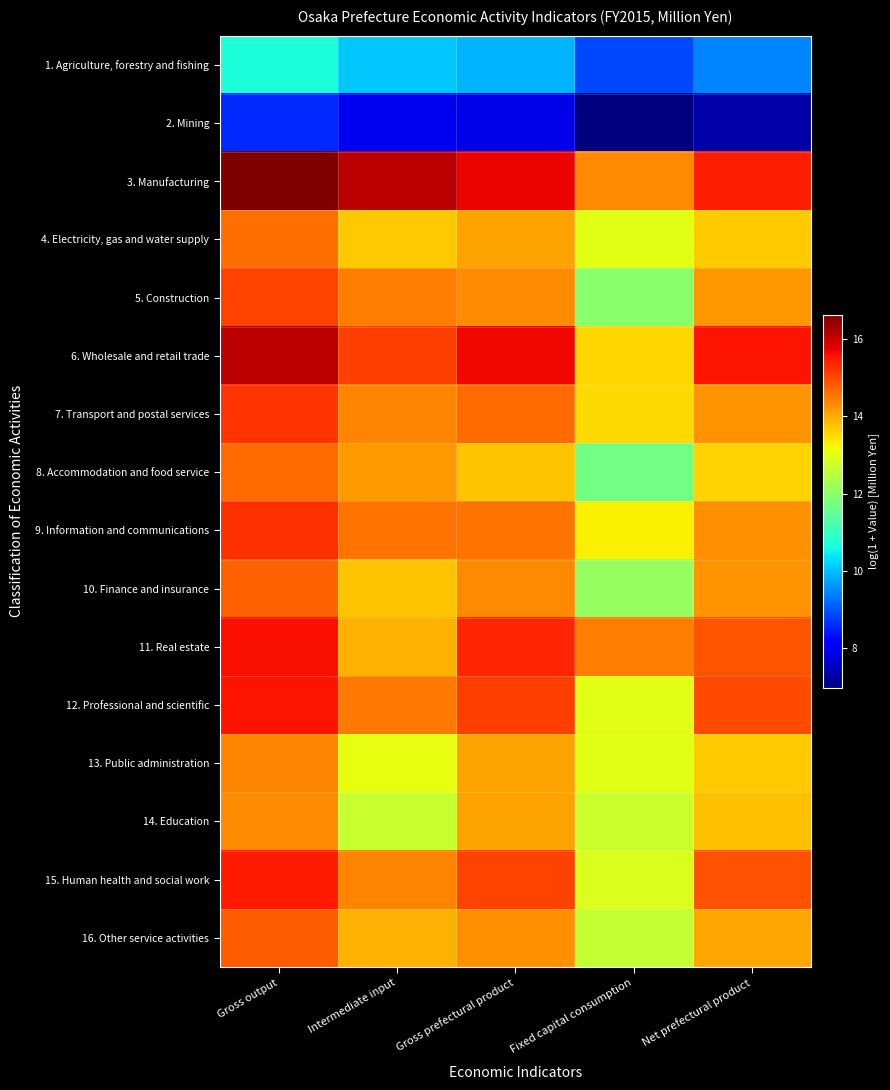

Reading left to right, transcribe all the data shown in this chart.

1. Agriculture, forestry and fishing: Gross output=10.7	Intermediate input=10.1	Gross prefectural product=9.9	Fixed capital consumption=8.9	Net prefectural product=9.4
2. Mining: Gross output=8.6	Intermediate input=7.9	Gross prefectural product=7.9	Fixed capital consumption=7.0	Net prefectural product=7.3
3. Manufacturing: Gross output=16.6	Intermediate input=16.1	Gross prefectural product=15.7	Fixed capital consumption=14.3	Net prefectural product=15.4
4. Electricity, gas and water supply: Gross output=14.6	Intermediate input=13.7	Gross prefectural product=14.1	Fixed capital consumption=13.0	Net prefectural product=13.7
5. Construction: Gross output=15.1	Intermediate input=14.5	Gross prefectural product=14.3	Fixed capital consumption=12.0	Net prefectural product=14.2
6. Wholesale and retail trade: Gross output=16.1	Intermediate input=15.1	Gross prefectural product=15.7	Fixed capital consumption=13.6	Net prefectural product=15.6
7. Transport and postal services: Gross output=15.2	Intermediate input=14.4	Gross prefectural product=14.6	Fixed capital consumption=13.5	Net prefectural product=14.2
8. Accommodation and food service: Gross output=14.7	Intermediate input=14.2	Gross prefectural product=13.7	Fixed capital consumption=11.7	Net prefectural product=13.6
9. Information and communications: Gross output=15.3	Intermediate input=14.6	Gross prefectural product=14.6	Fixed capital consumption=13.3	Net prefectural product=14.3
10. Finance and insurance: Gross output=14.8	Intermediate input=13.7	Gross prefectural product=14.3	Fixed capital consumption=12.1	Net prefectural product=14.2
11. Real estate: Gross output=15.6	Intermediate input=14.0	Gross prefectural product=15.4	Fixed capital consumption=14.5	Net prefectural product=14.9
12. Professional and scientific: Gross output=15.5	Intermediate input=14.5	Gross prefectural product=15.1	Fixed capital consumption=13.0	Net prefectural product=15.0
13. Public administration: Gross output=14.4	Intermediate input=13.1	Gross prefectural product=14.1	Fixed capital consumption=13.0	Net prefectural product=13.7
14. Education: Gross output=14.3	Intermediate input=12.7	Gross prefectural product=14.1	Fixed capital consumption=12.7	Net prefectural product=13.8
15. Human health and social work: Gross output=15.5	Intermediate input=14.4	Gross prefectural product=15.1	Fixed capital consumption=12.9	Net prefectural product=14.9
16. Other service activities: Gross output=14.8	Intermediate input=13.9	Gross prefectural product=14.3	Fixed capital consumption=12.7	Net prefectural product=14.1